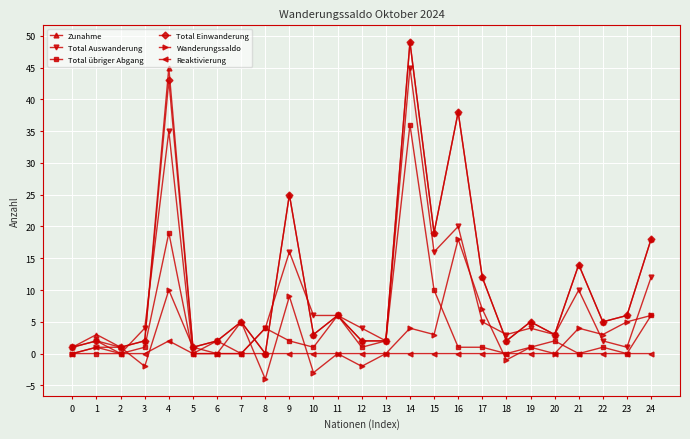

At which category does Reaktivierung reach its first local peak?

1